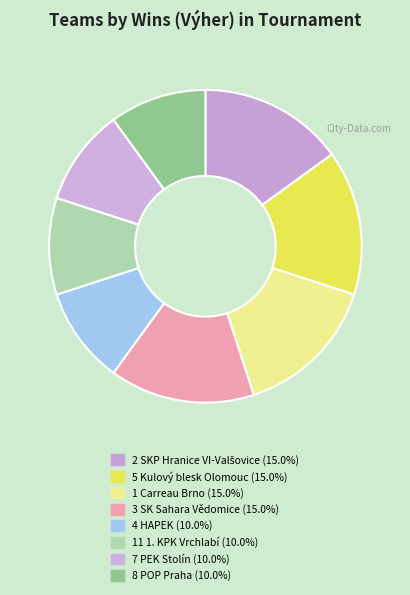

How many segments does this pie chart have?

8